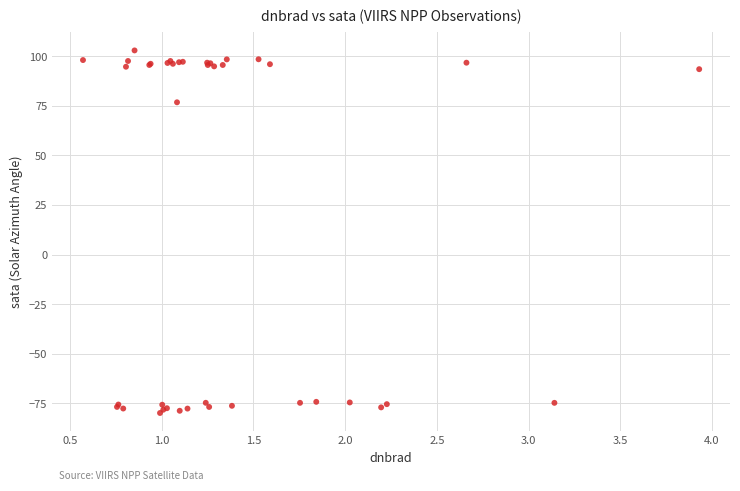

What Y value in the scatter plot is closest to 11?

76.8